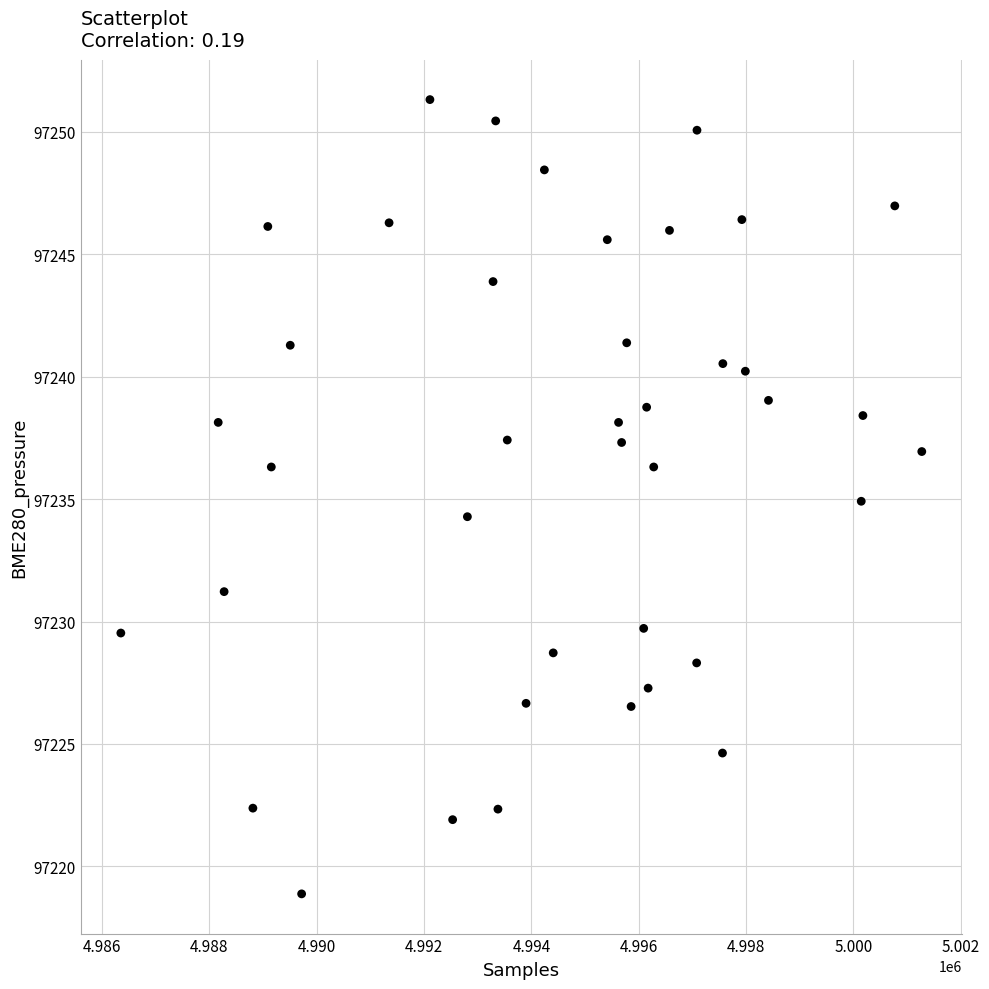

What is the range of Y values (max minus min)?

32.4